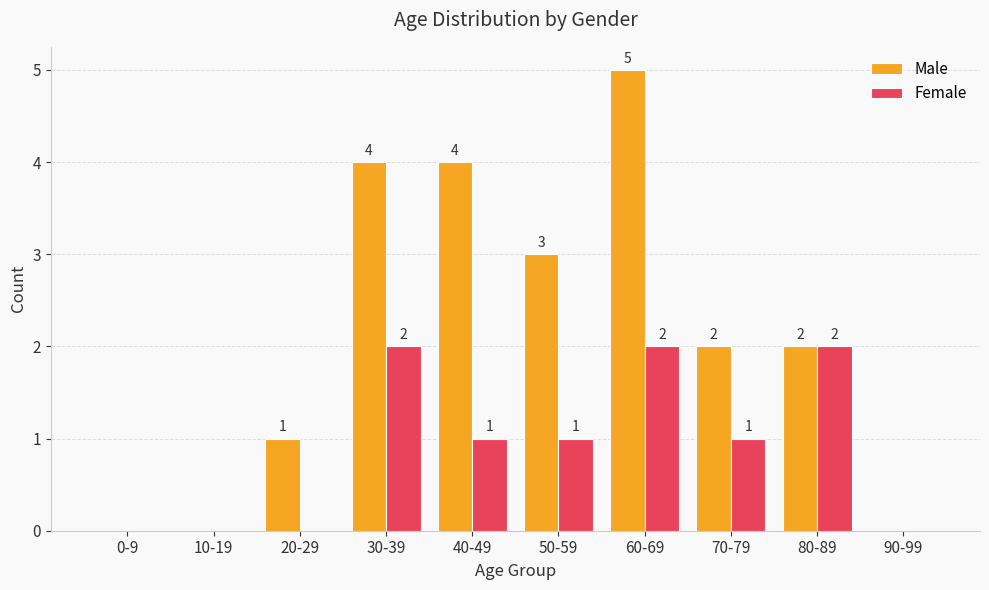

What is the greatest value displayed?

5